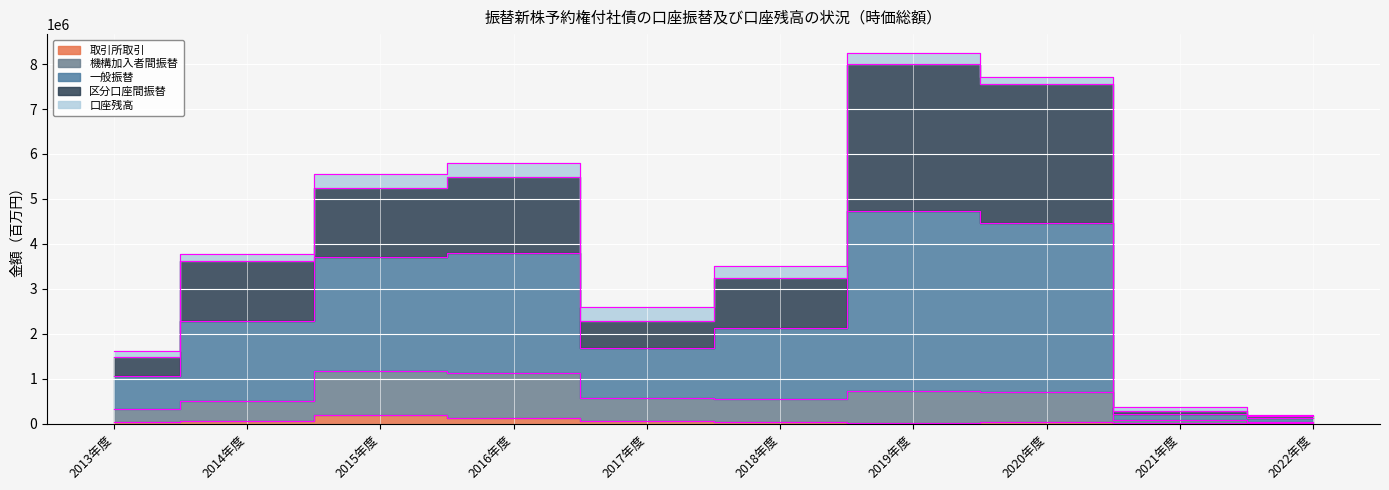

Is the value of 機構加入者間振替 at 2015年度 greater than the value of 取引所取引 at 2017年度?

Yes